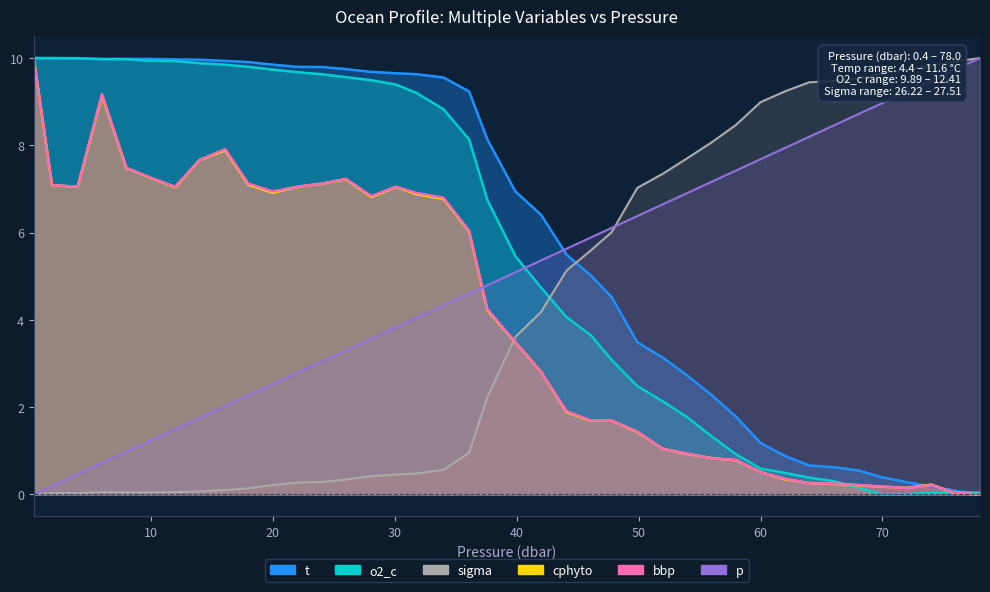

True or false: o2_c and cphyto cross at least once.

True